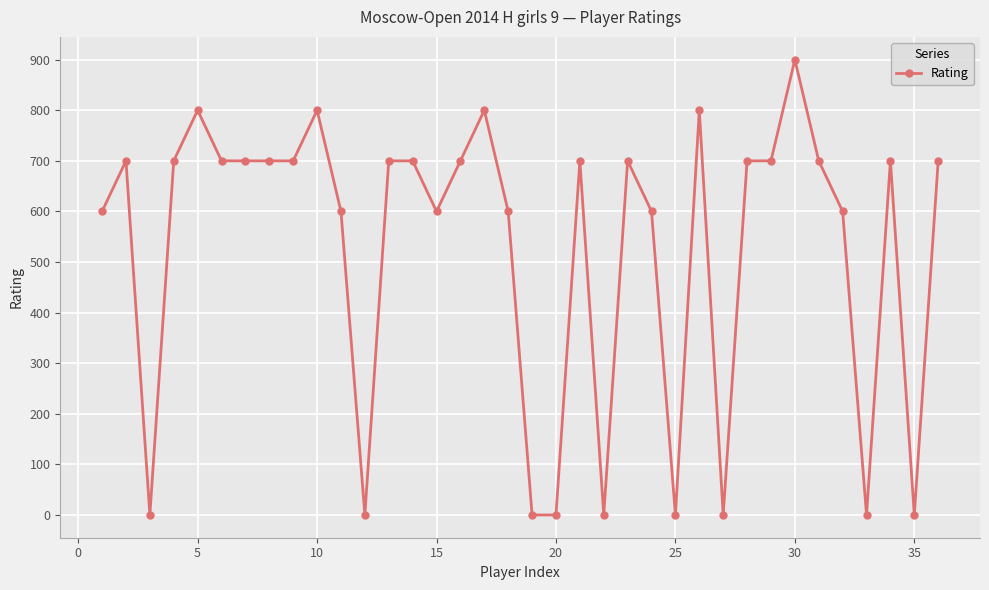

What is the difference between the maximum and second lowest values?

900